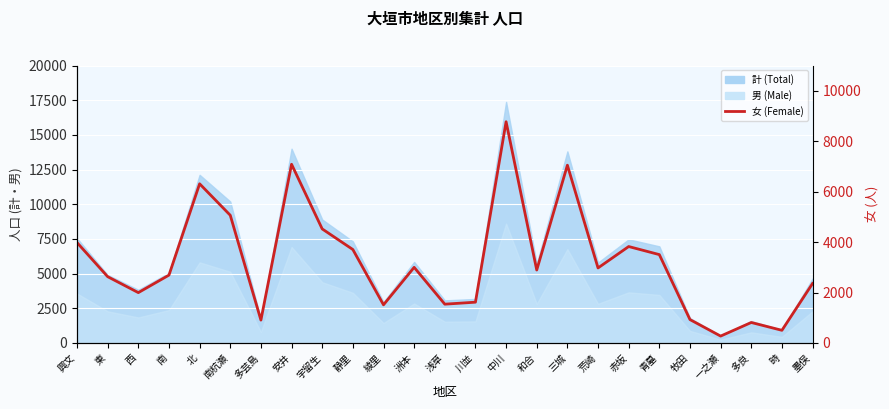

At which category does the data reach its first local peak?

北